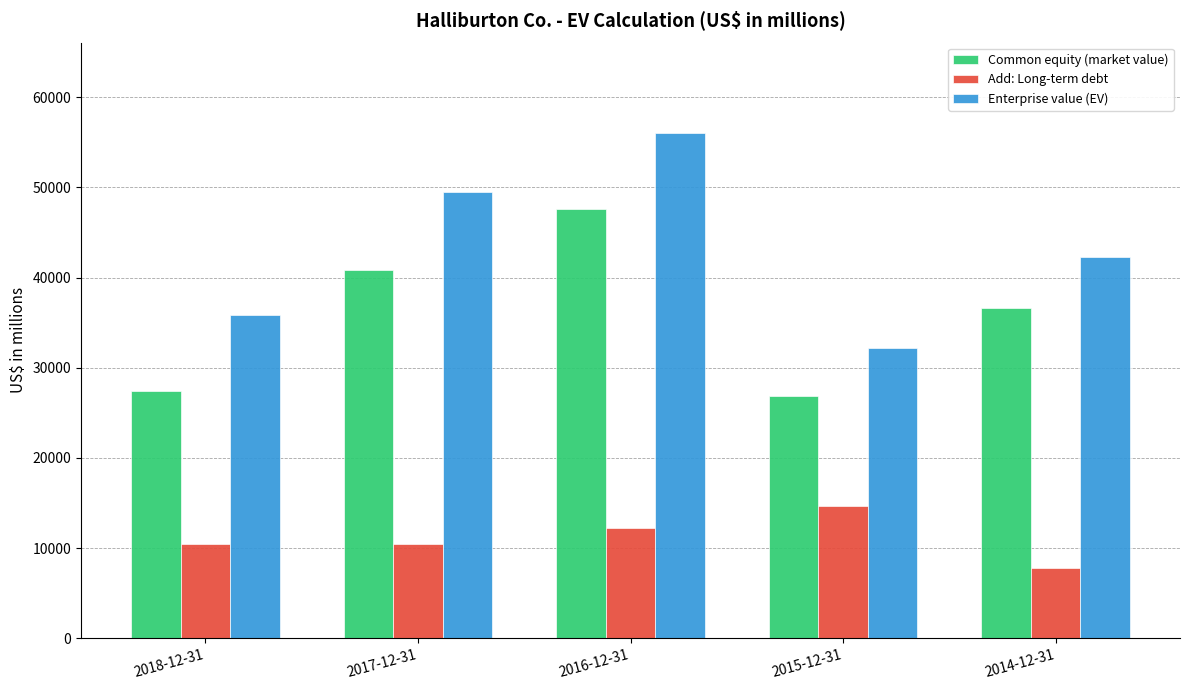

The Enterprise value (EV) series shows 55991 at 2016-12-31. True or false?

True